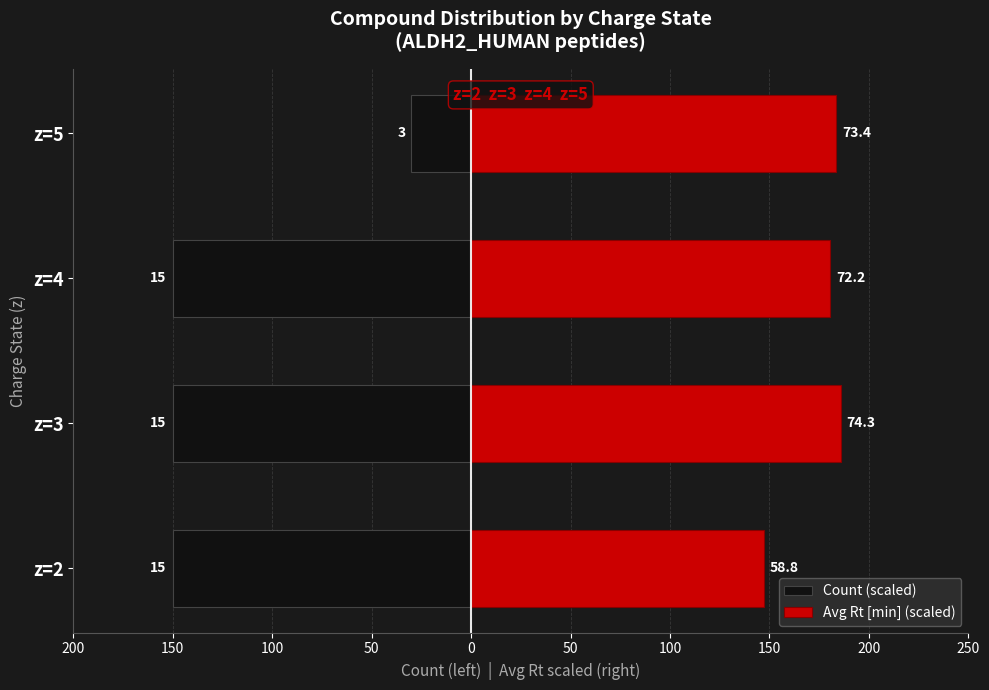

Reading left to right, transcribe all the data shown in this chart.

Count (scaled): -150.0	-150.0	-150.0	-30.0
Avg Rt [min] (scaled): 147.1	185.7	180.5	183.5